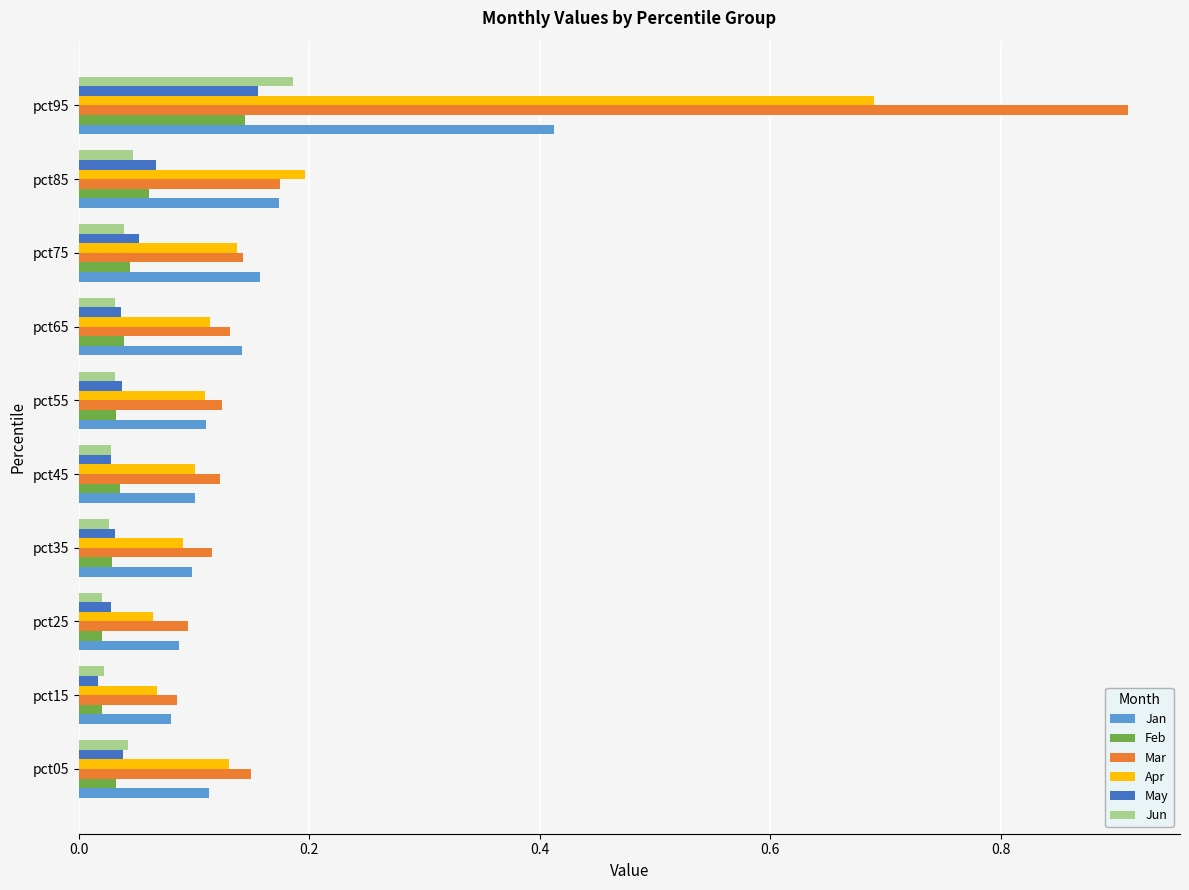

At how many categories does at least one series exceed 0?

10